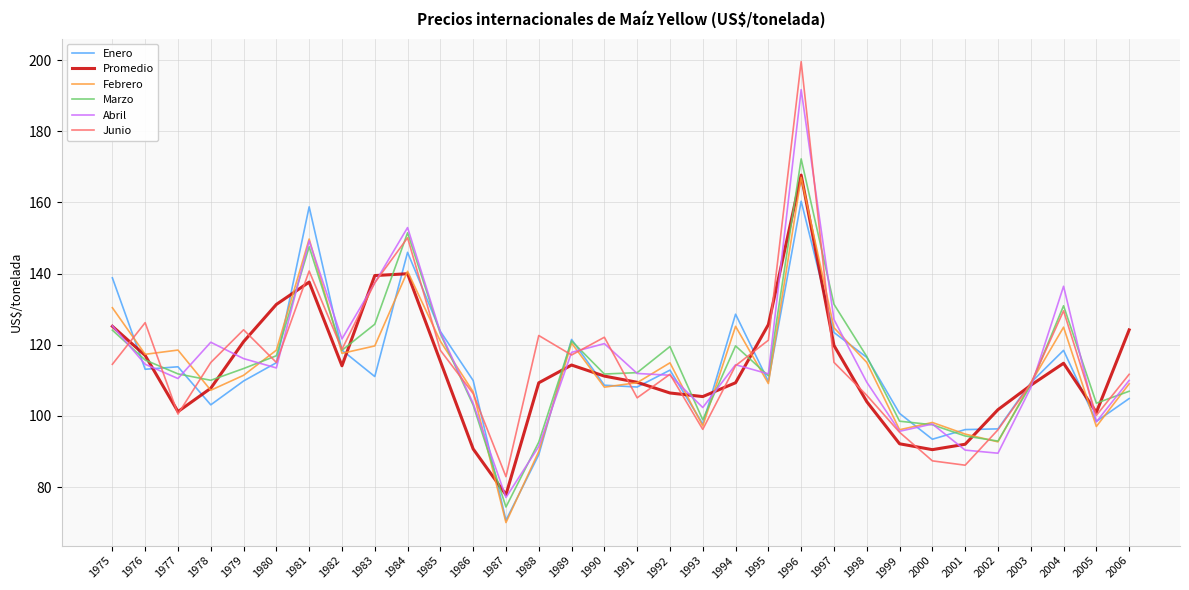

How many interior local valleys does the Febrero series have?

10